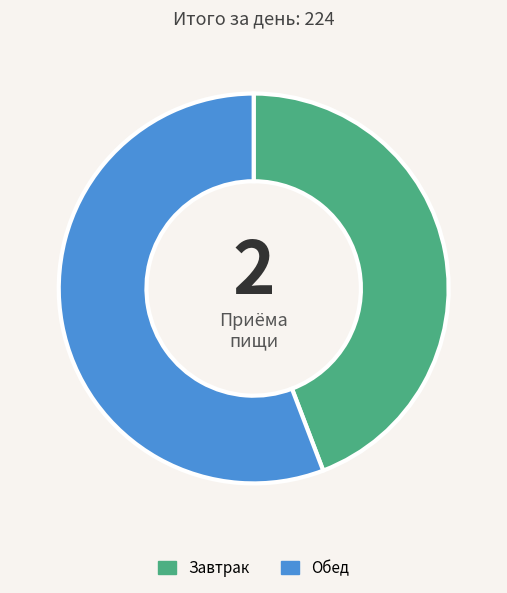

Which category has the biggest portion of the pie?

Обед